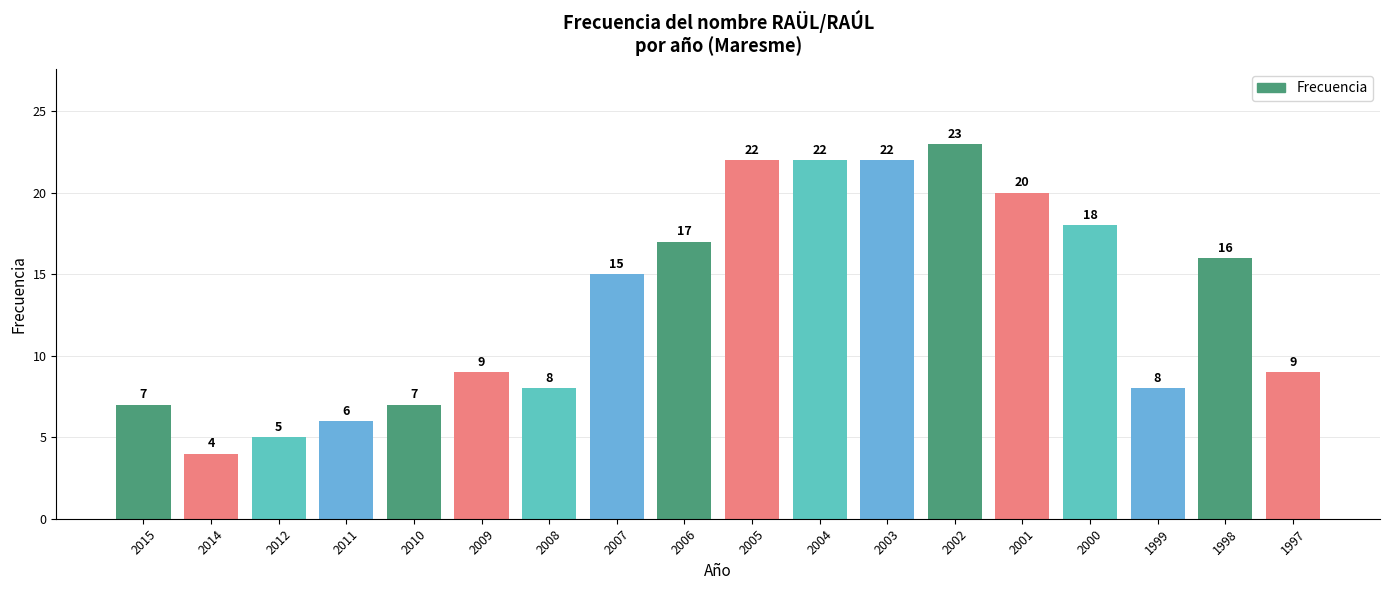

The chart shows a value of 4 at 1997. True or false?

False